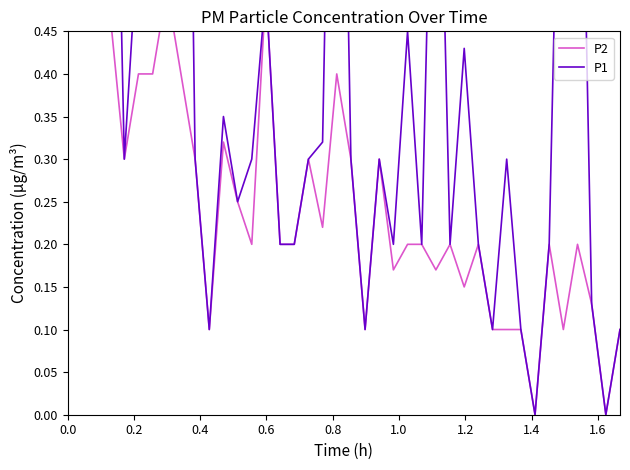

How many lines are shown in the chart?

2